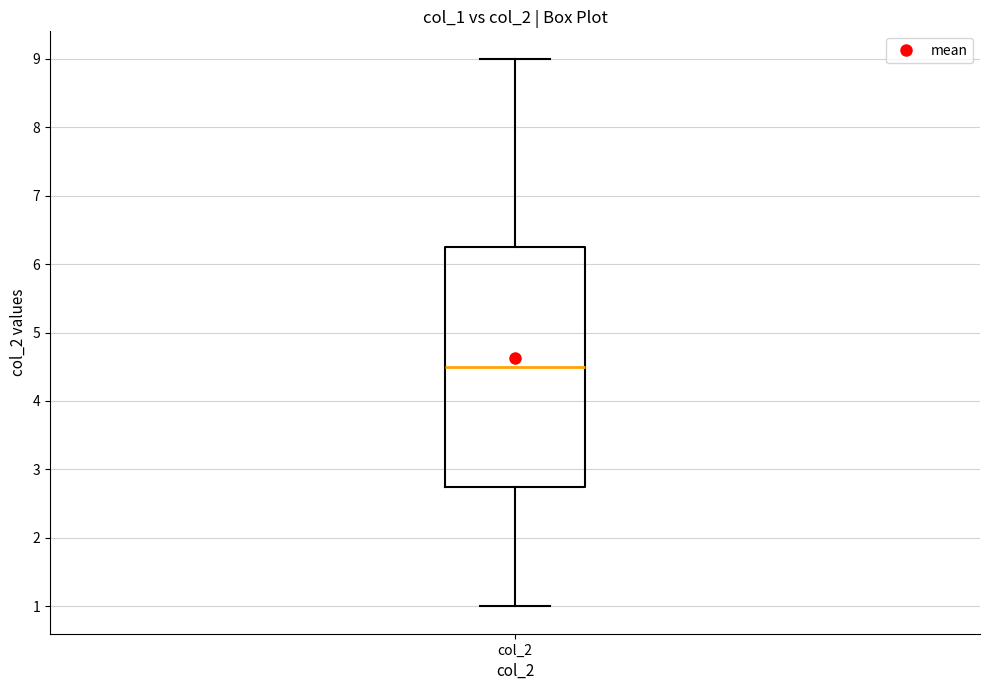

Where does the lower whisker of the box for col_2 end on the y-axis? The values are not printed on the chart, so give them approximately, as read against the axis.

1.0